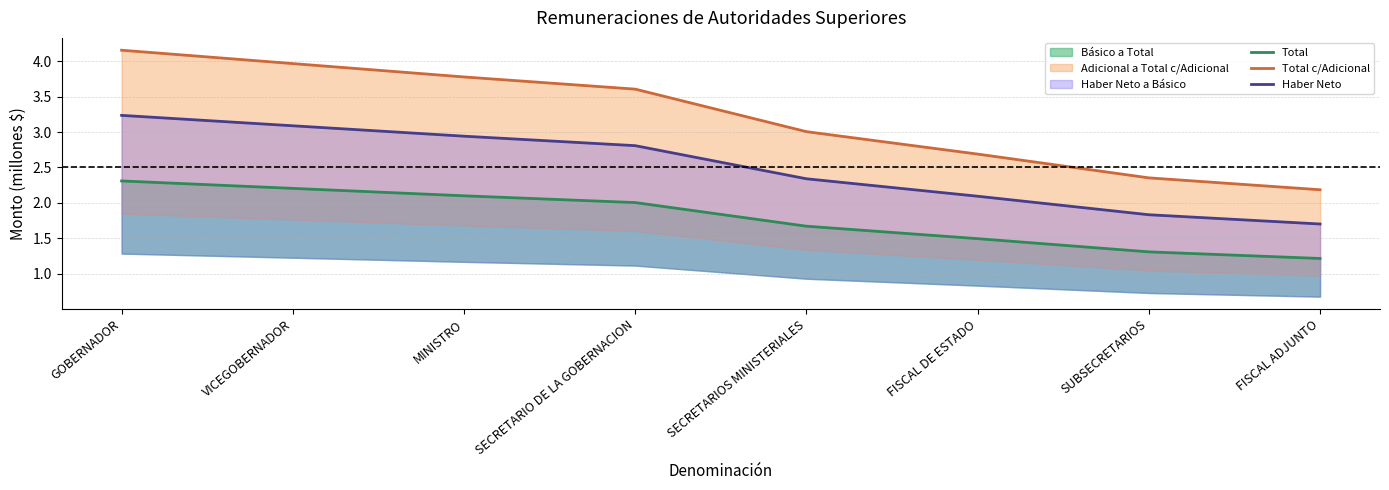

What is the label of the 8th point from the right?

GOBERNADOR